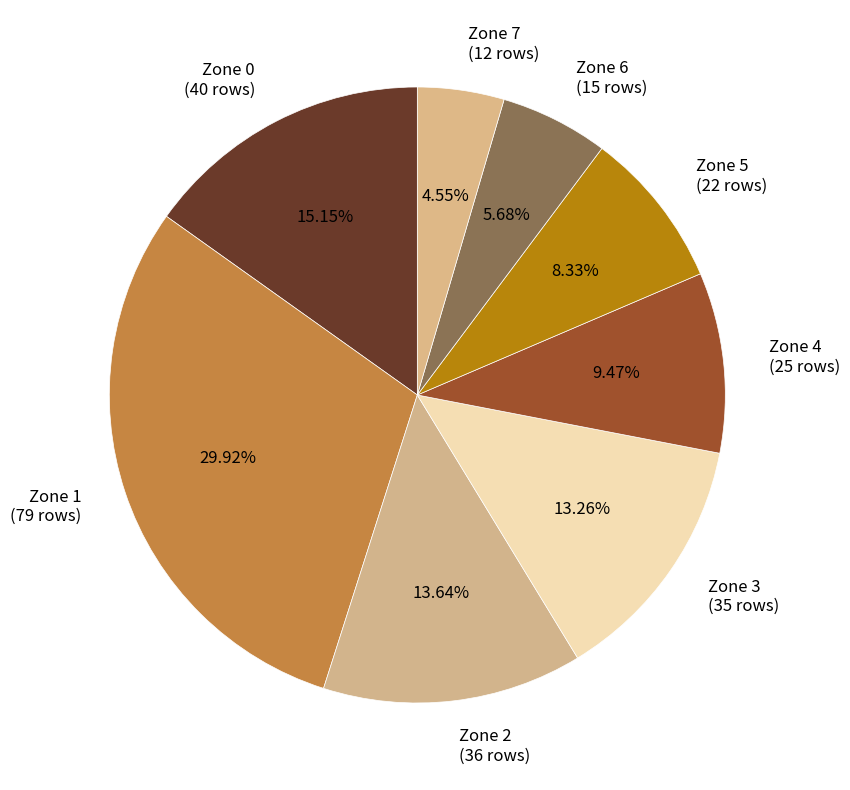

How many segments does this pie chart have?

8